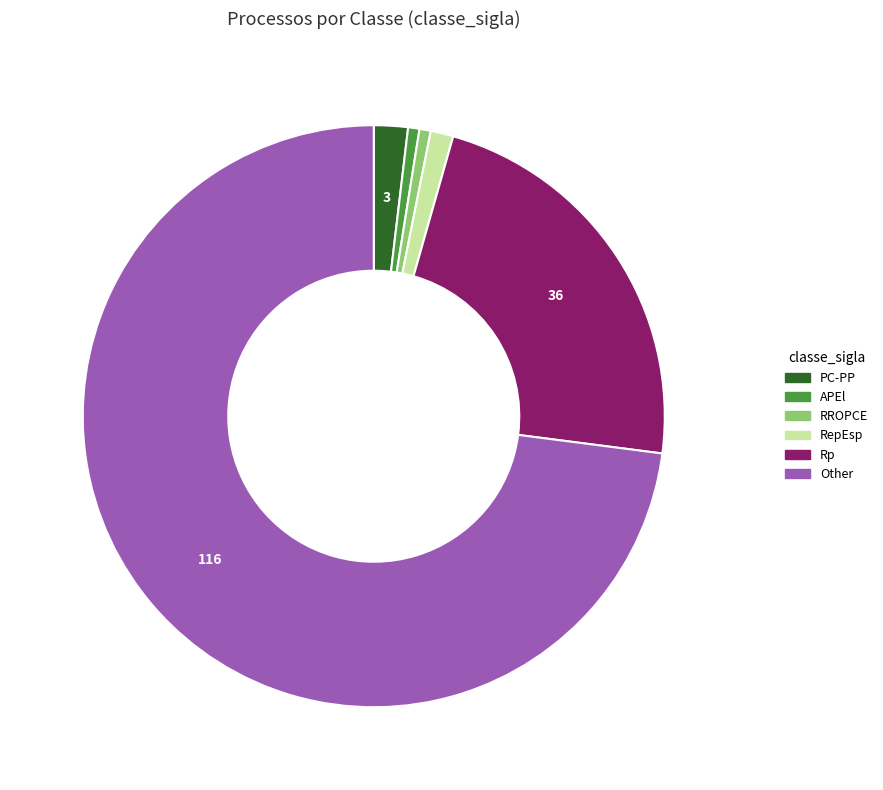

Is Other the majority of the pie?

Yes